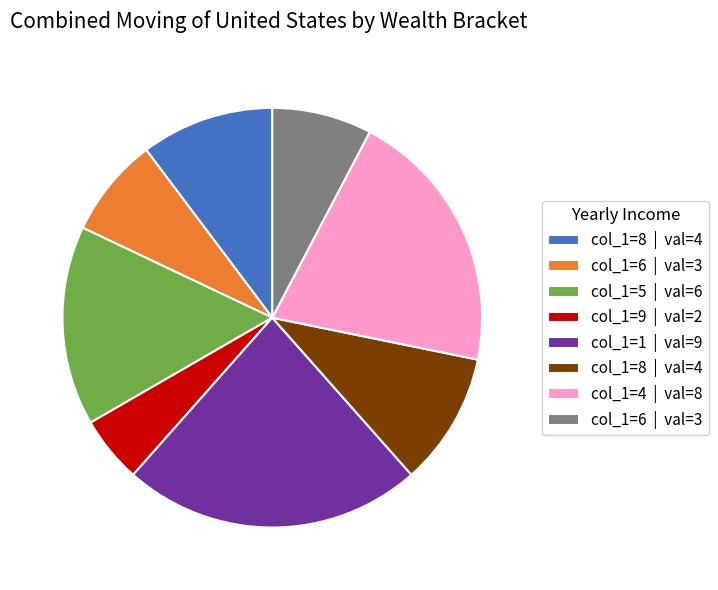

Is there a majority slice in this chart?

No